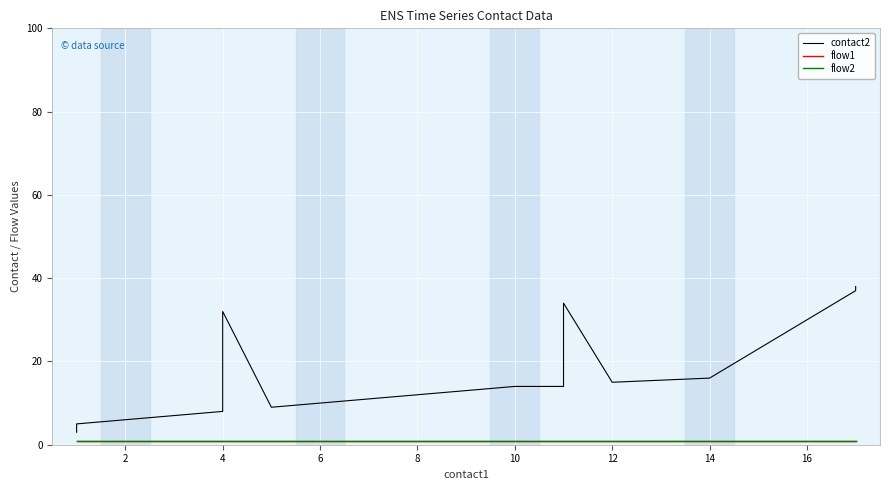

Count the number of categories in the chart.

20